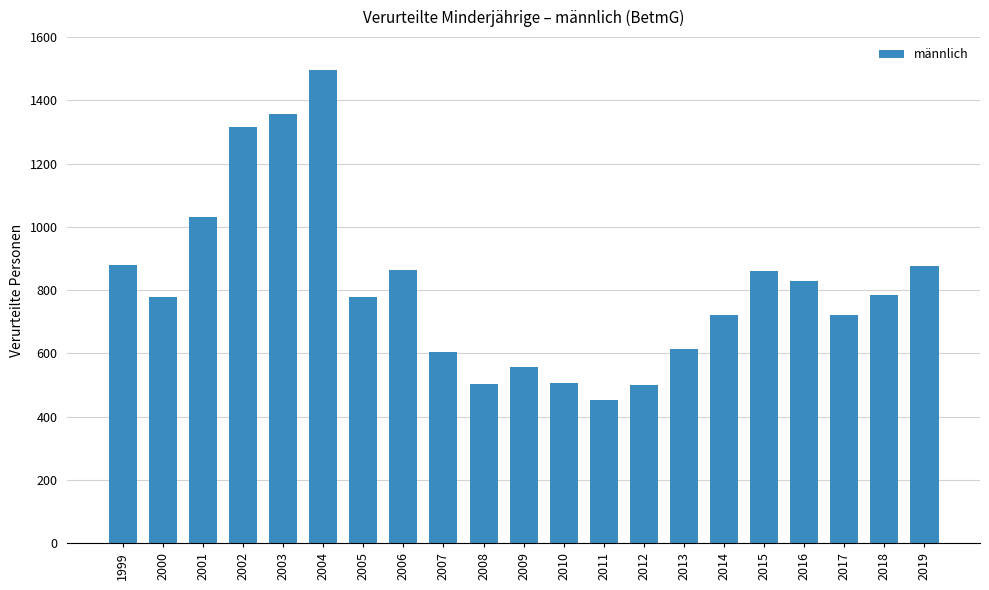

At which category does the chart reach its peak across all series?

2004